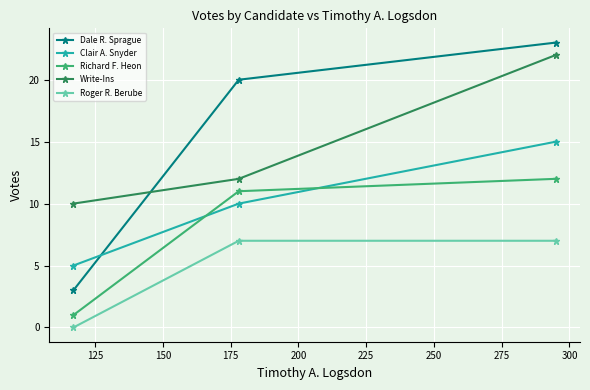

What is the value of the Roger R. Berube point at the 2nd from the left?

7